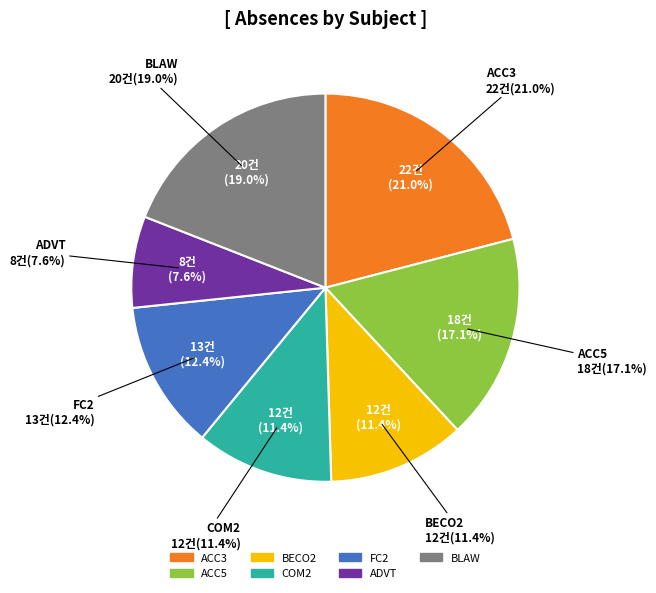

What is the smallest slice in the pie chart?

ADVT